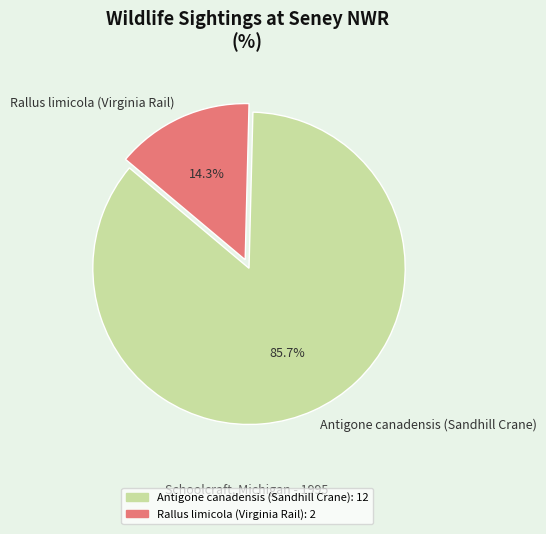

What portion of the pie excludes Antigone canadensis (Sandhill Crane)?

14.3%